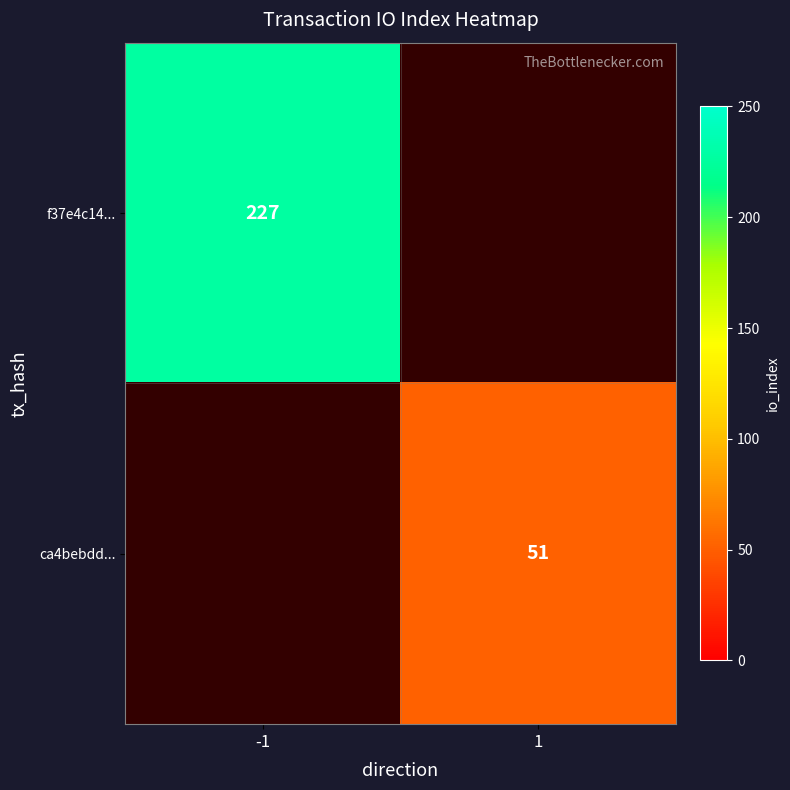

The value of f37e4c14... at -1 is 127. True or false?

False